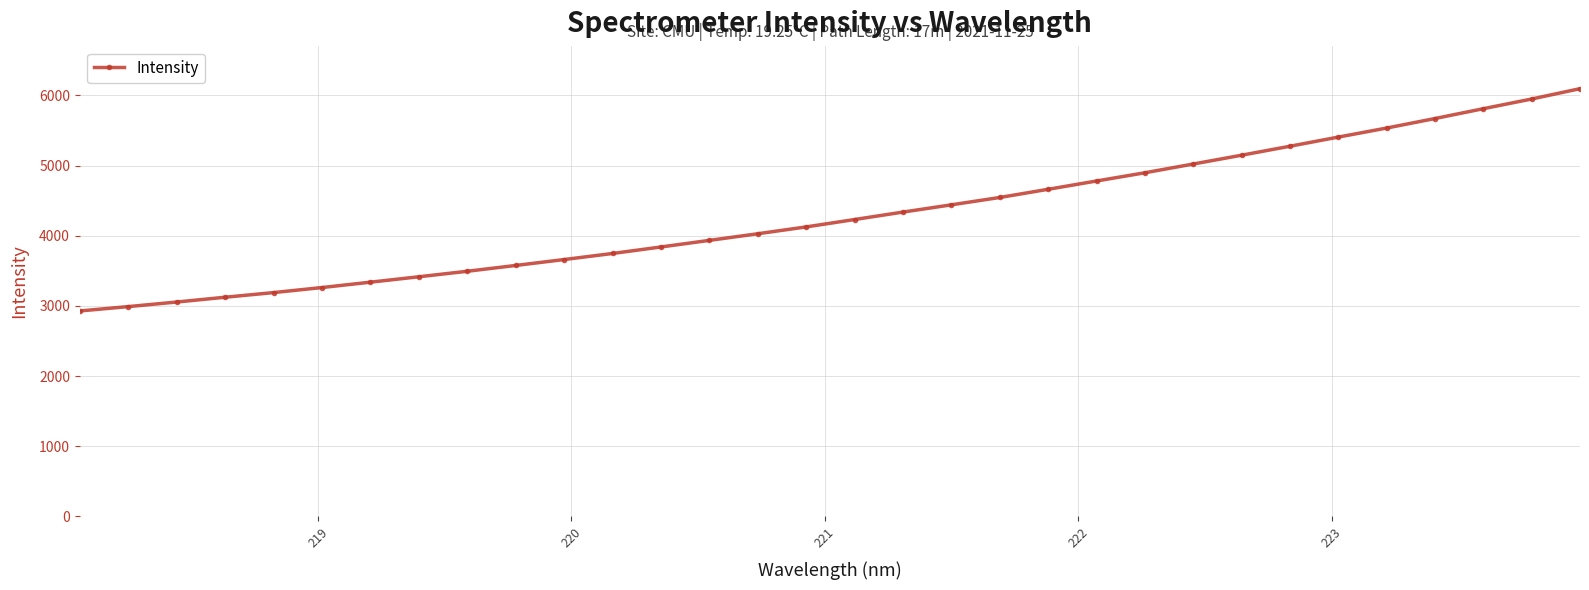

What is the difference between the maximum and second lowest values?

3106.0